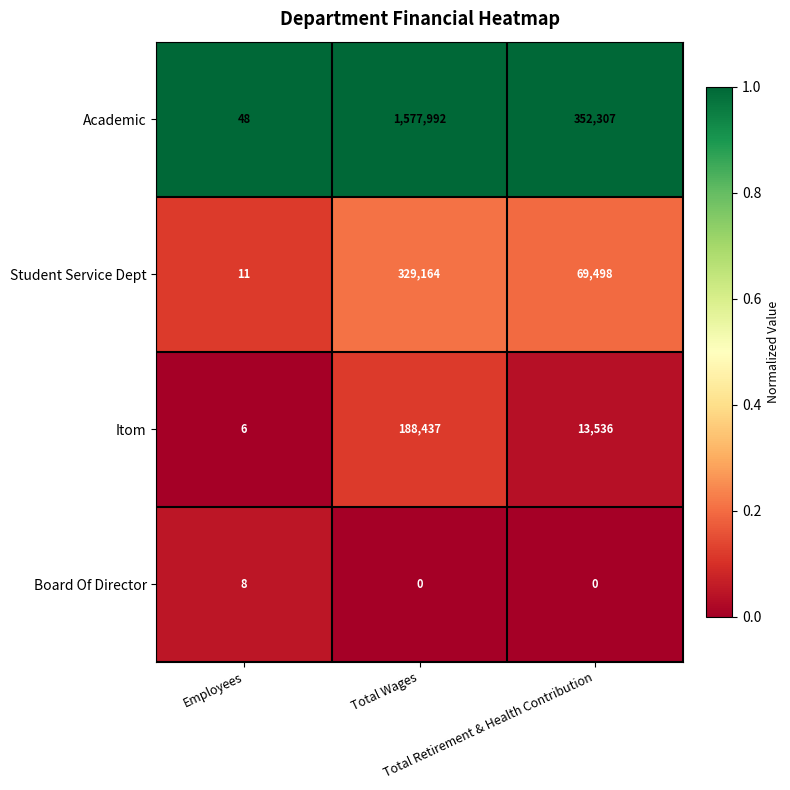

Which series has the largest total across all categories?

Academic